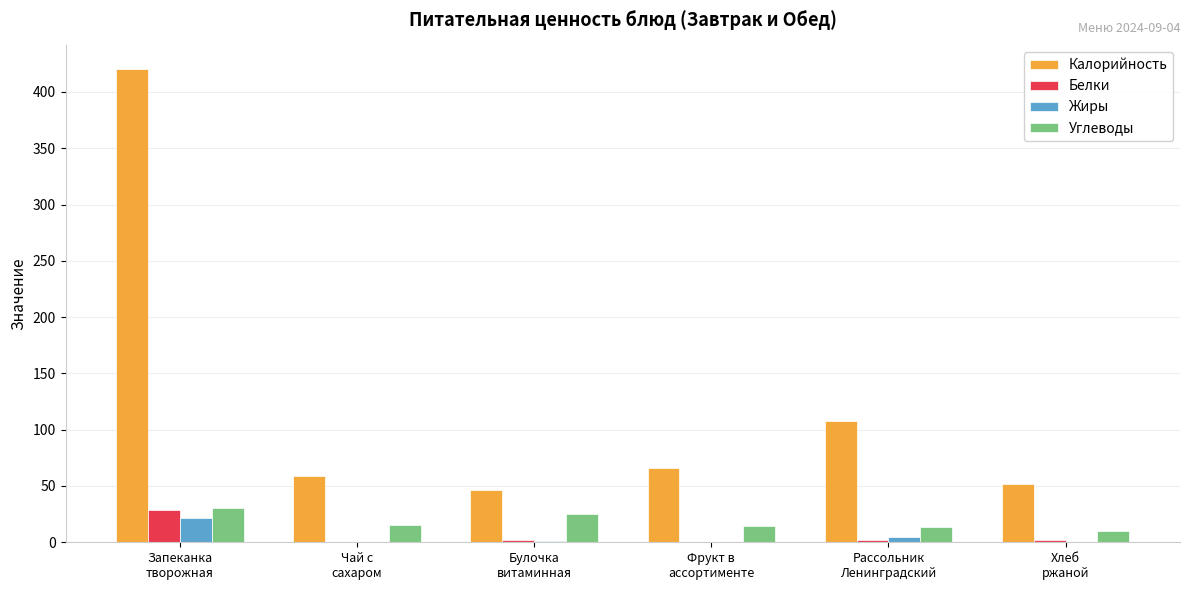

At which category is the sum across all series the highest?

Запеканка
творожная